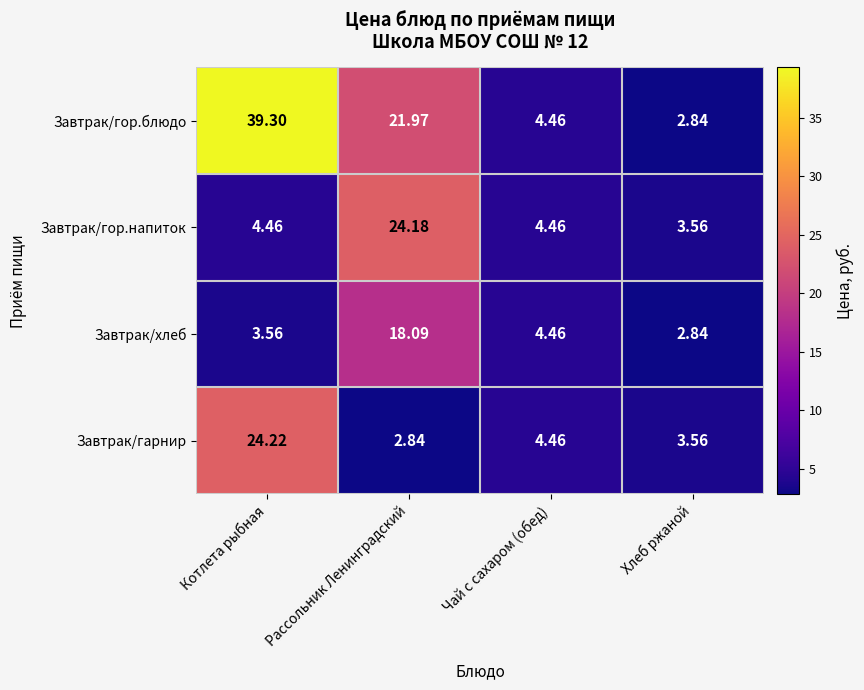

Which category has the highest value across all series?

Котлета рыбная